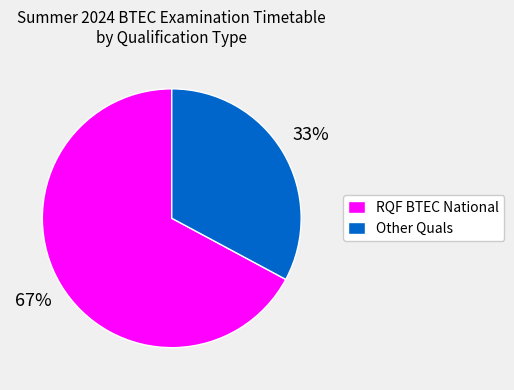

Which category has the biggest portion of the pie?

RQF BTEC National